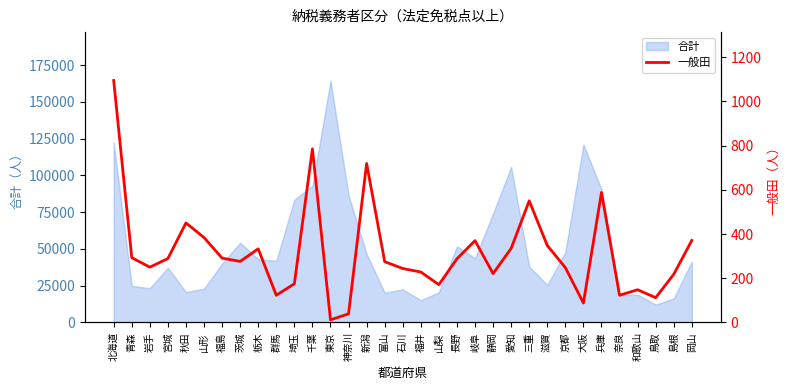

Reading left to right, transcribe all the data shown in this chart.

1094	293	250	289	450	384	291	276	333	123	175	785	12	39	719	275	244	228	171	288	370	221	335	550	348	248	88	588	123	148	112	218	371